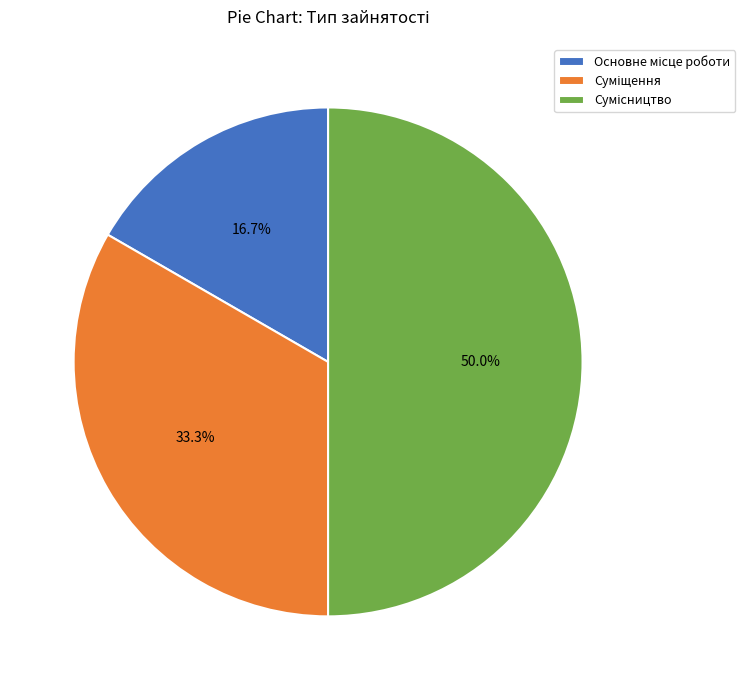

Does Сумісництво account for over 50% of the chart?

No